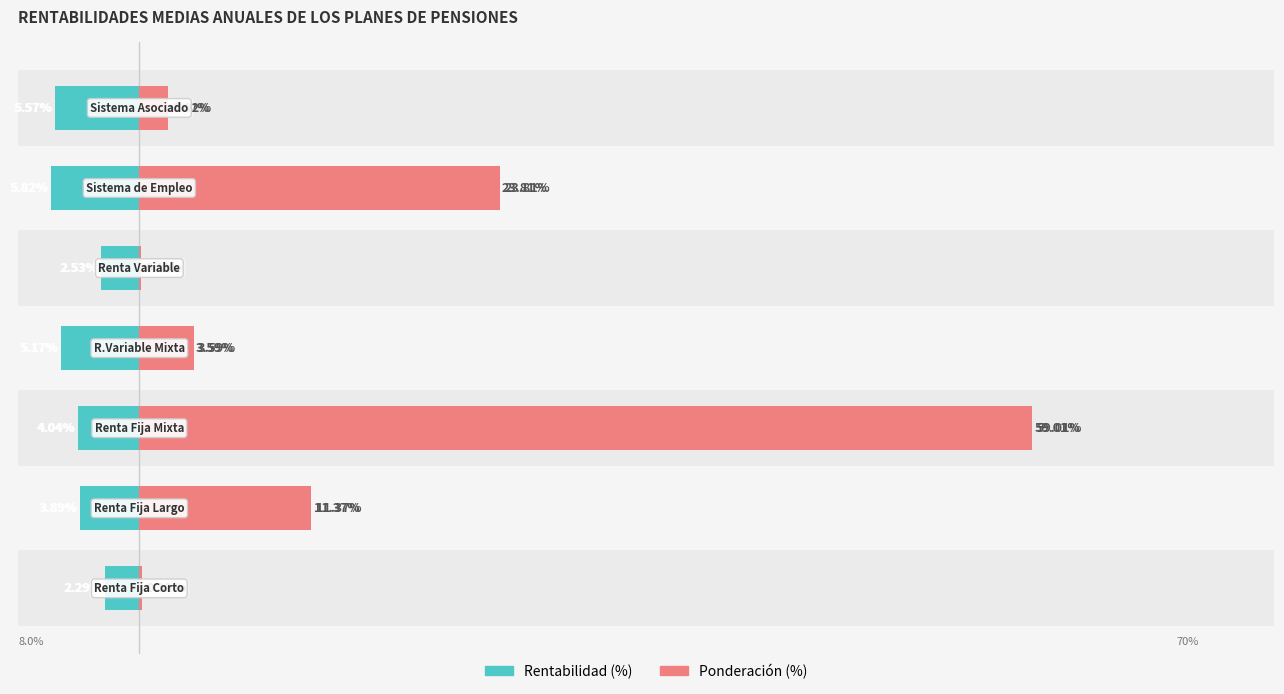

What is the value of the Ponderación (%) bar at the 2nd from the left?

11.4